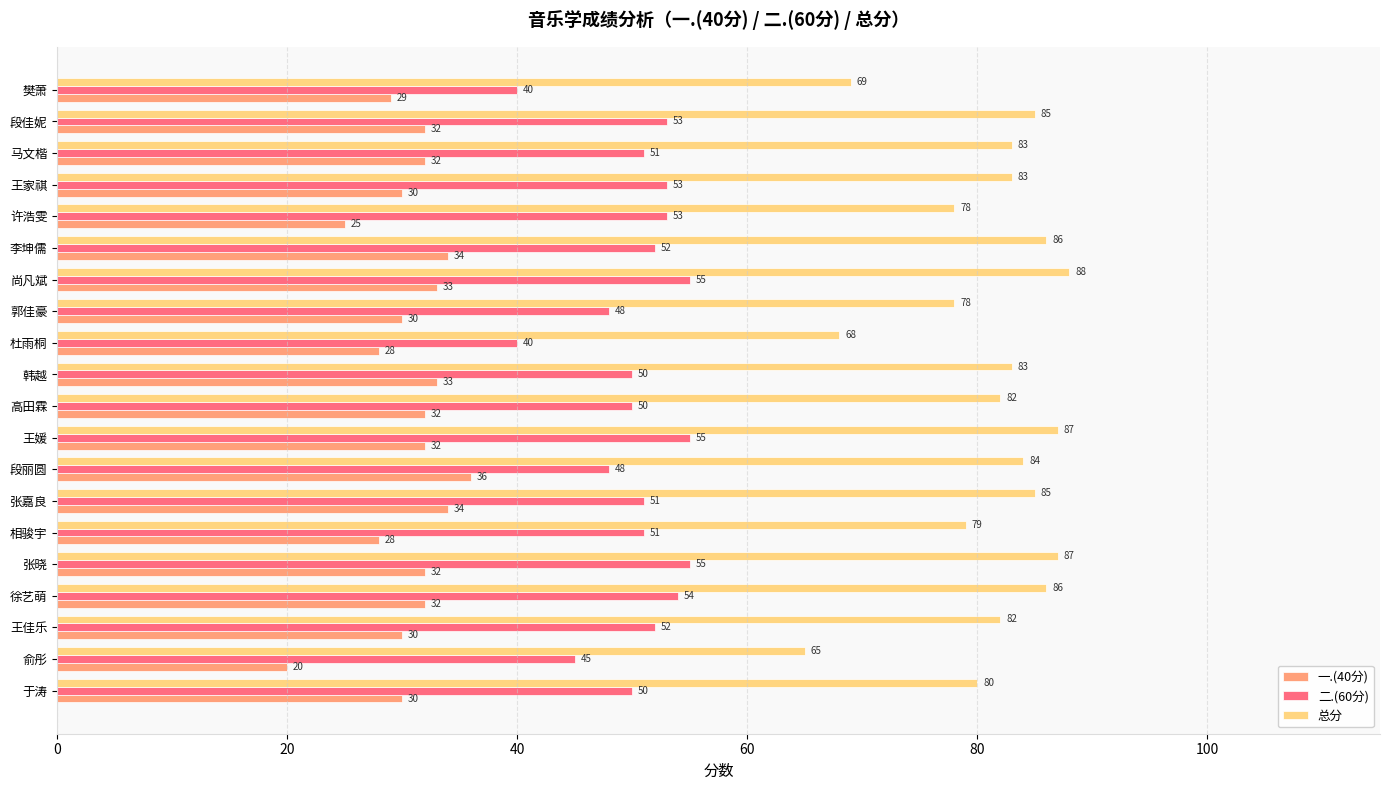

The value of 一.(40分) at 尚凡斌 is 33. True or false?

True